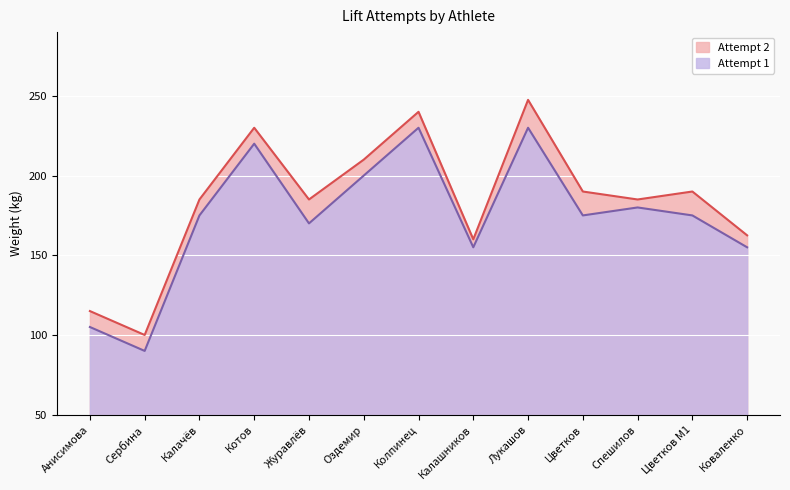

What is the label of the 6th point from the left?

Оздемир